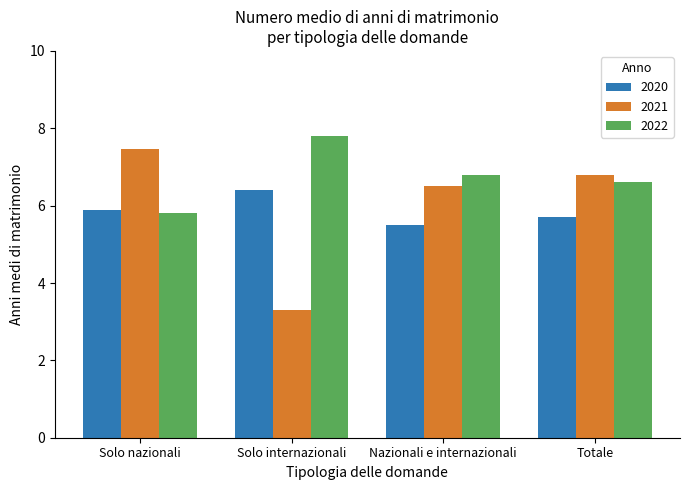

List the series in order of their overall mean, highest first.

2022, 2021, 2020